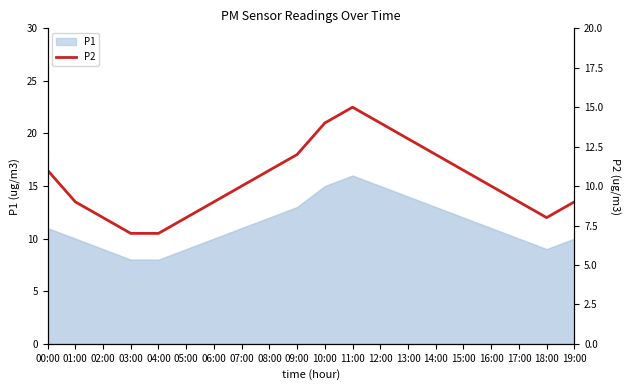

Reading left to right, extract all data points from this chart.

11	9	8	7	7	8	9	10	11	12	14	15	14	13	12	11	10	9	8	9